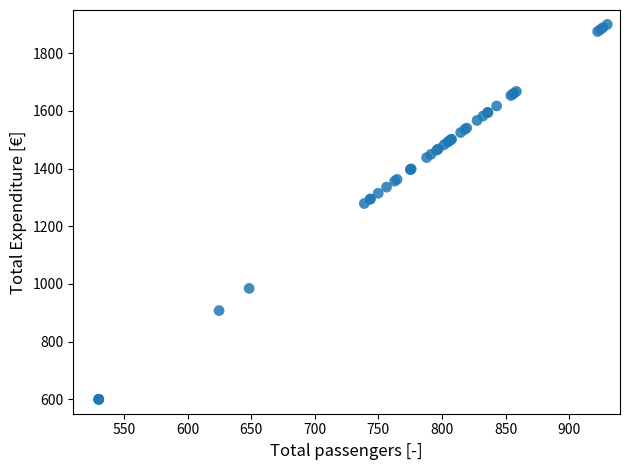

What Y value in the scatter plot is closest to 1250?

1278.9